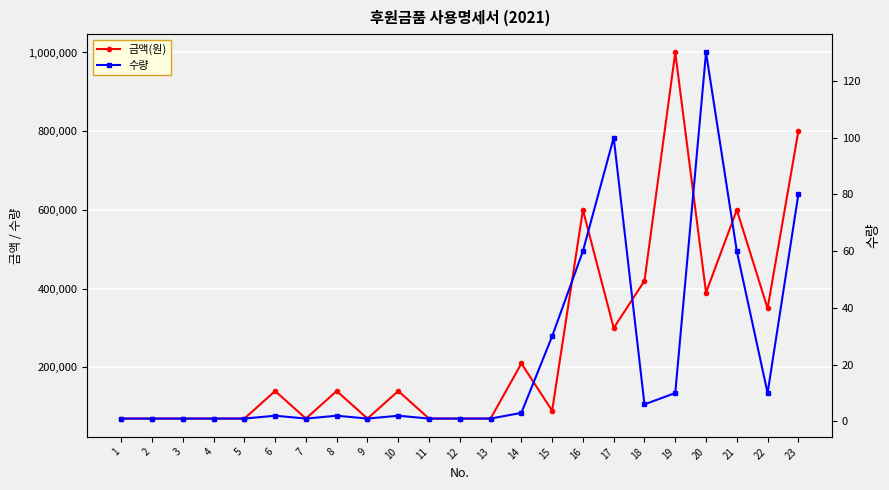

Rank the categories by 금액(원) value from highest to lowest.

19, 23, 16, 21, 18, 20, 22, 17, 14, 6, 8, 10, 15, 1, 2, 3, 4, 5, 7, 9, 11, 12, 13